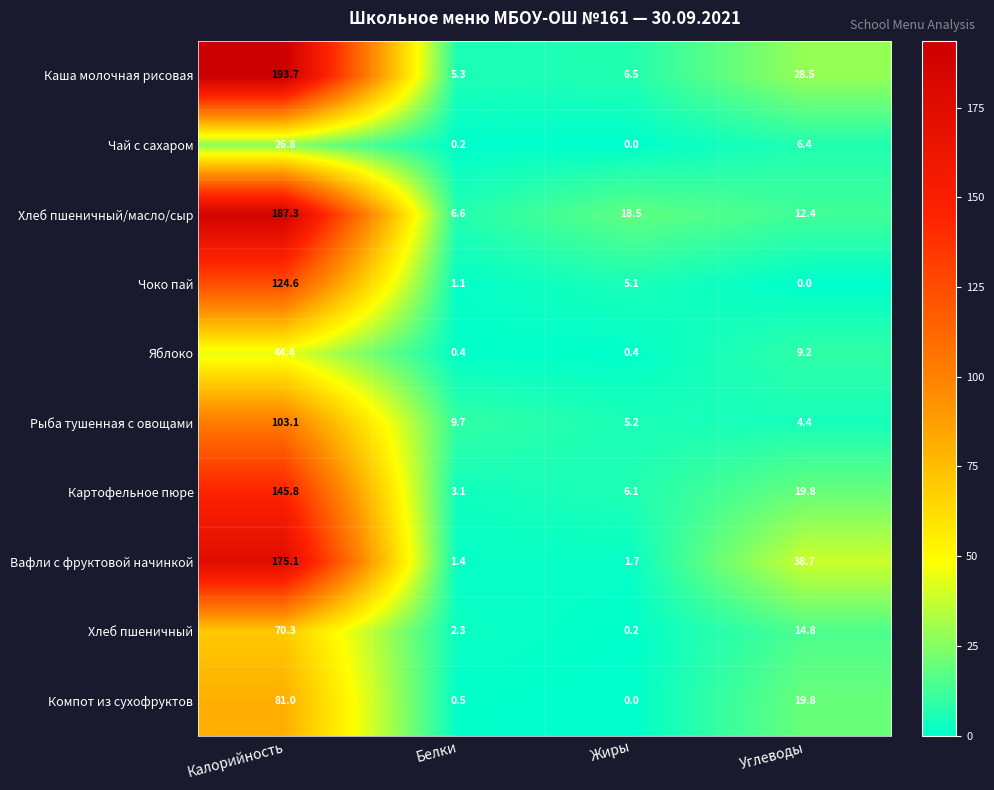

At which category is the sum across all series the highest?

Калорийность